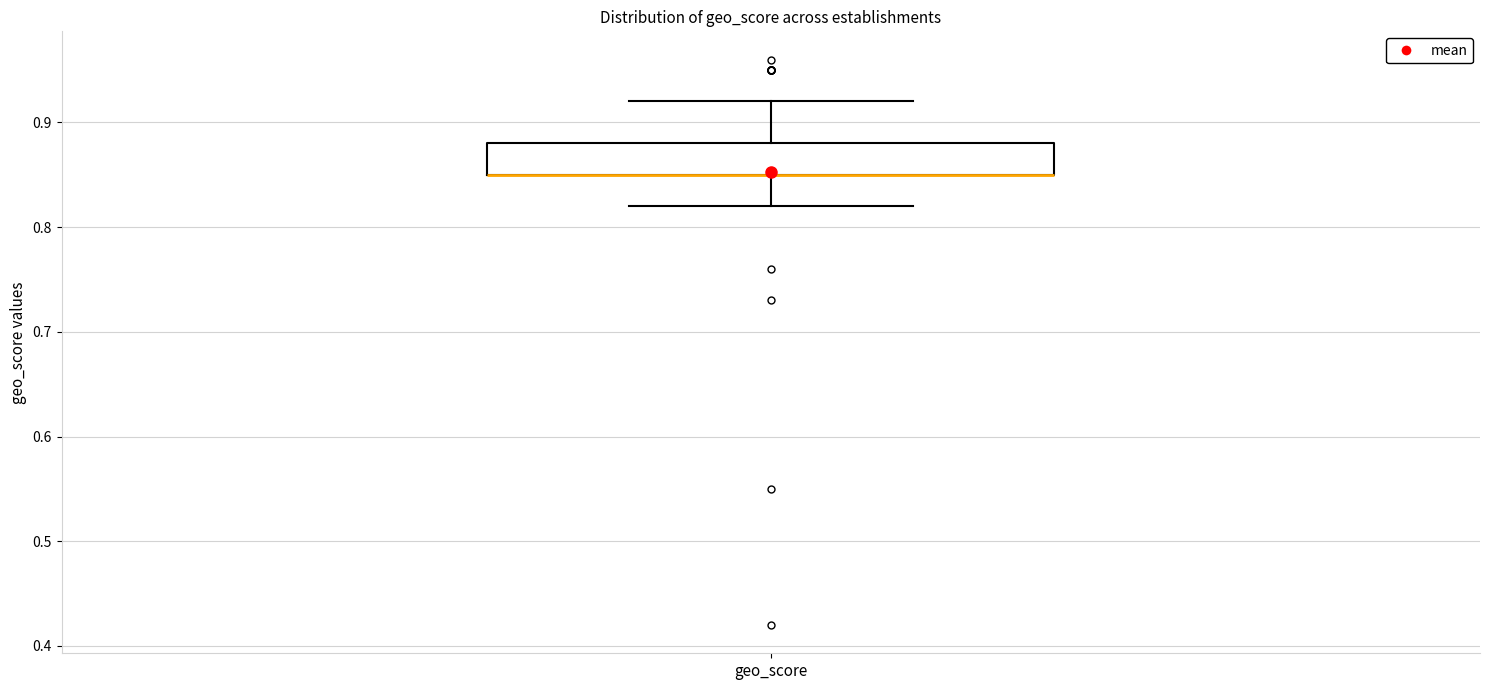

Read this box plot against the y-axis: the position of the median line, the range covered by the box, and the ends of both whiskers. The values are not printed on the chart, so give them approximately, as read against the axis.

median 0.85 (drawn on the box's lower edge), box 0.85 to 0.88, whiskers 0.82 to 0.92